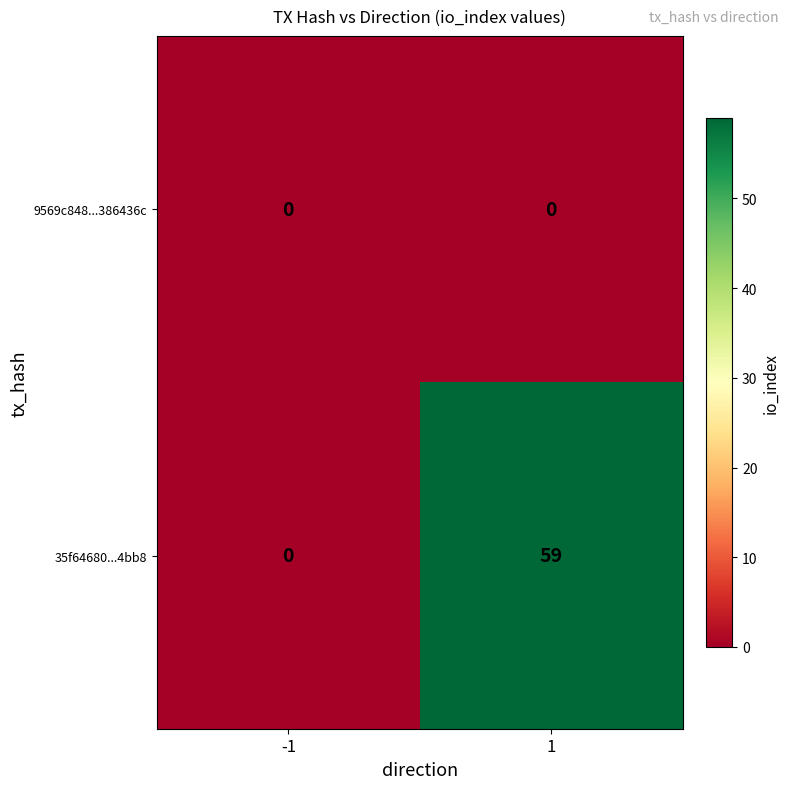

What is the total value across all series at 1?

59